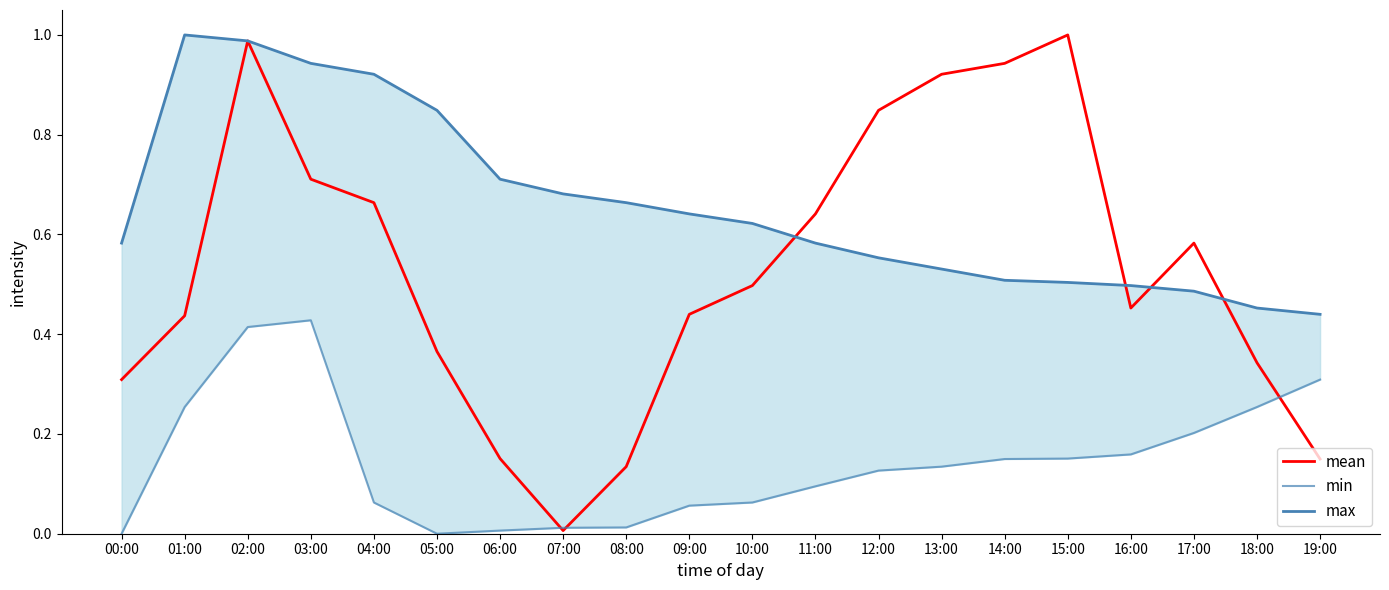

Does the chart have visible grid lines?

No